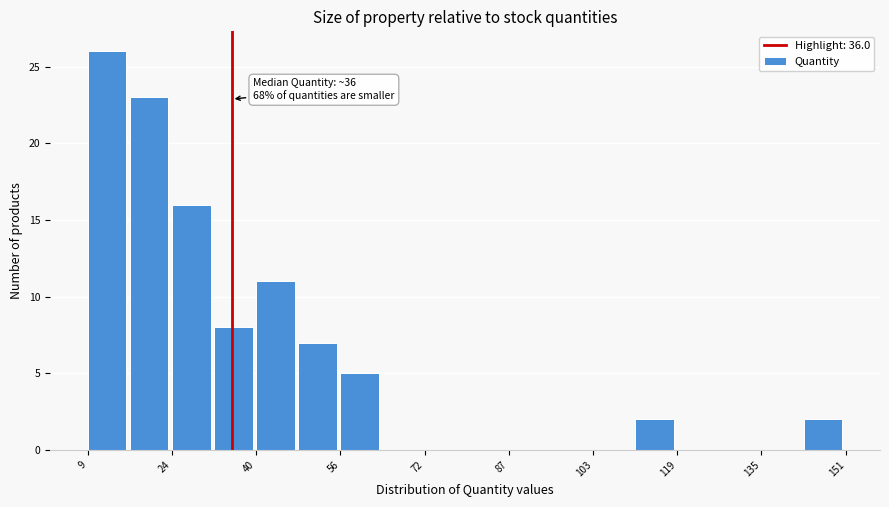

Around what value on the x-axis is the tallest bar? Give the approximate position of its centre, as read against the axis.

12